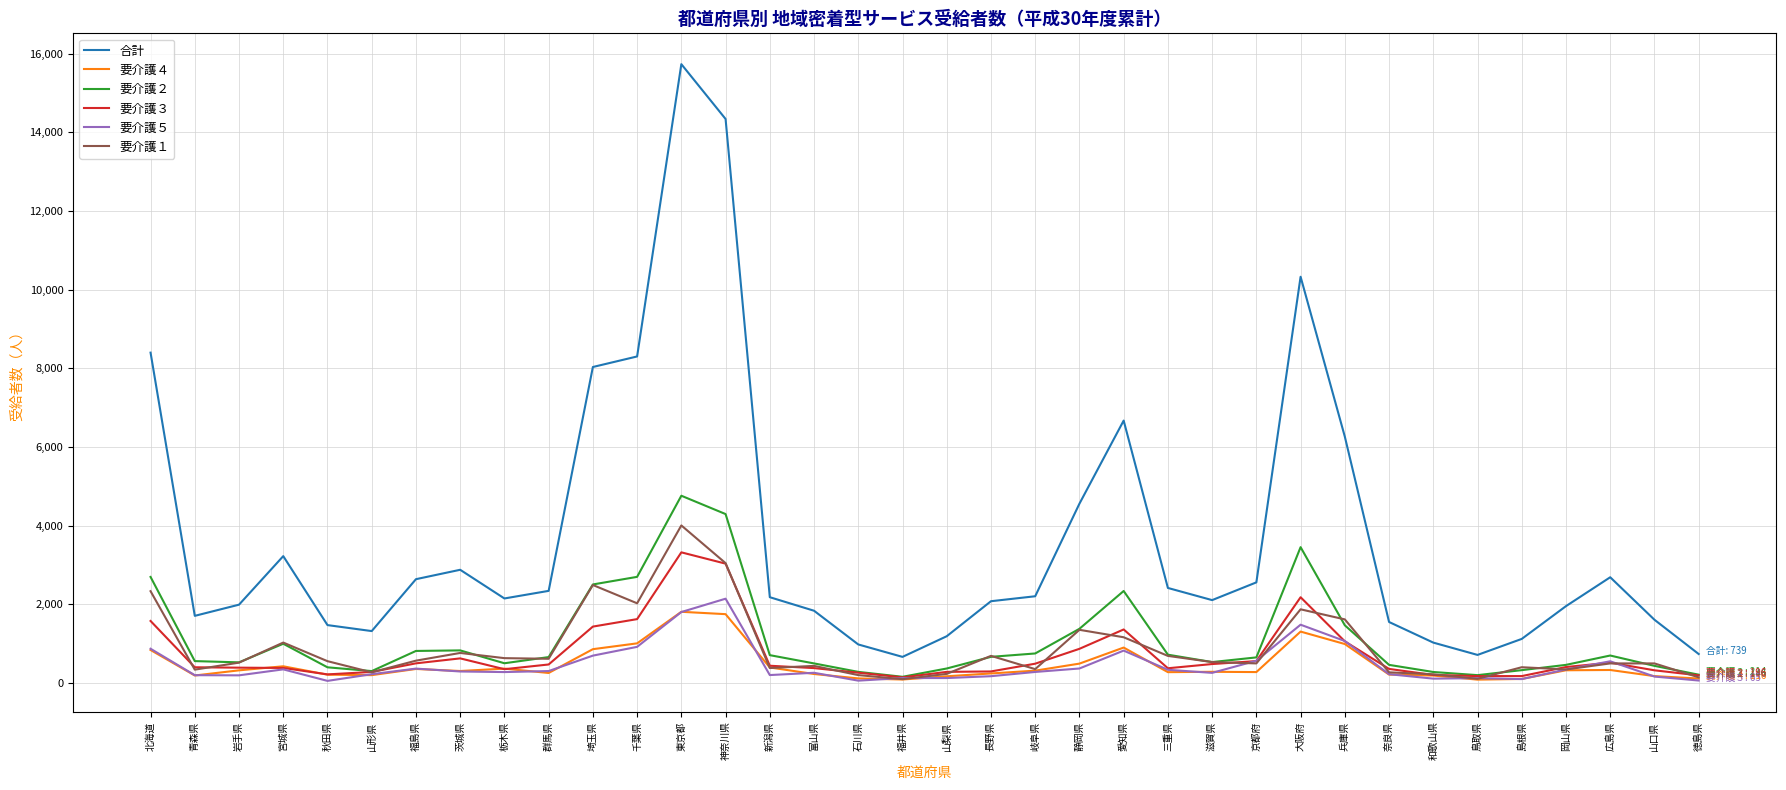

Which series has the largest range (max minus min)?

合計